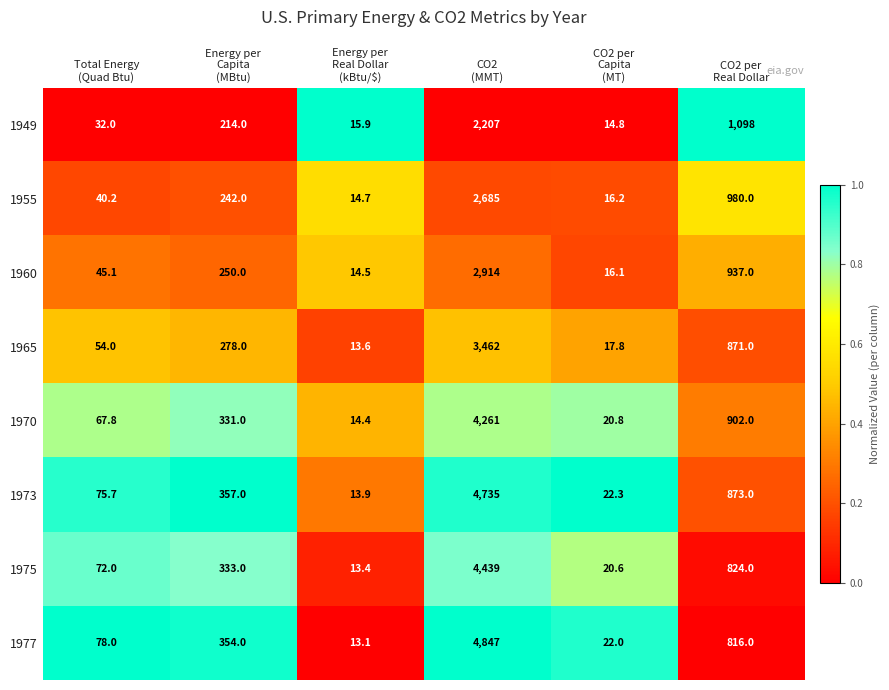

Which series has the largest total across all categories?

1977